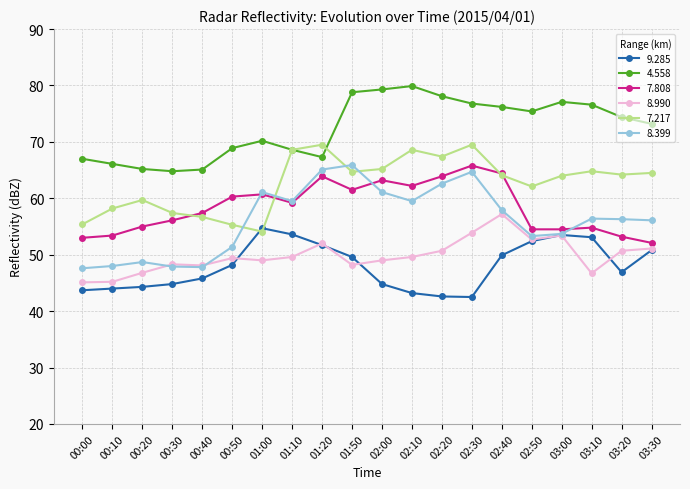

What is the label of the 1st point from the right?

03:30